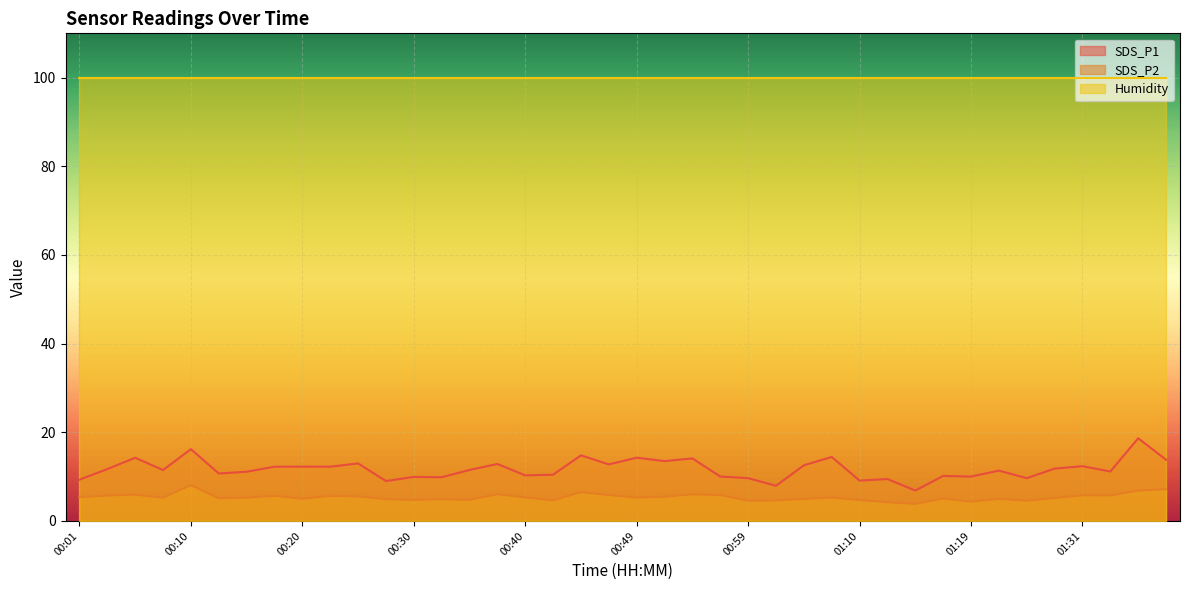

What is the label of the 2nd point from the left?

00:03